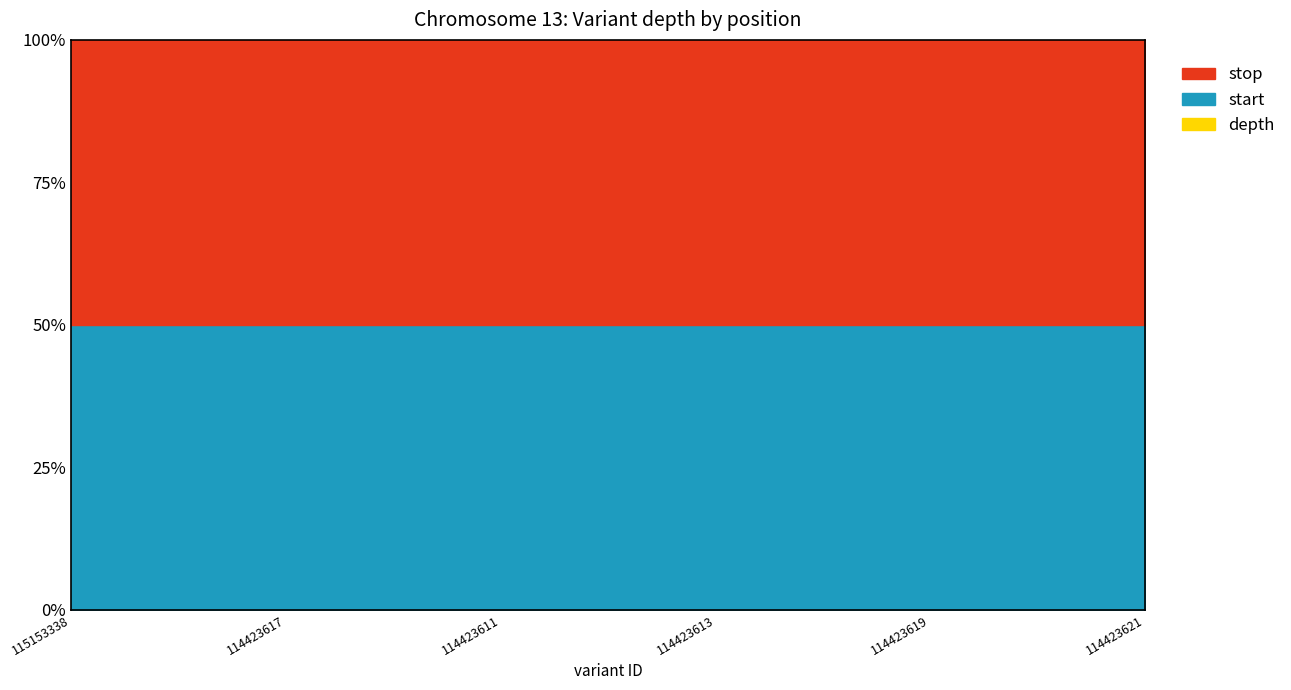

What is the difference between the highest and lowest values at 115153338?

89054736